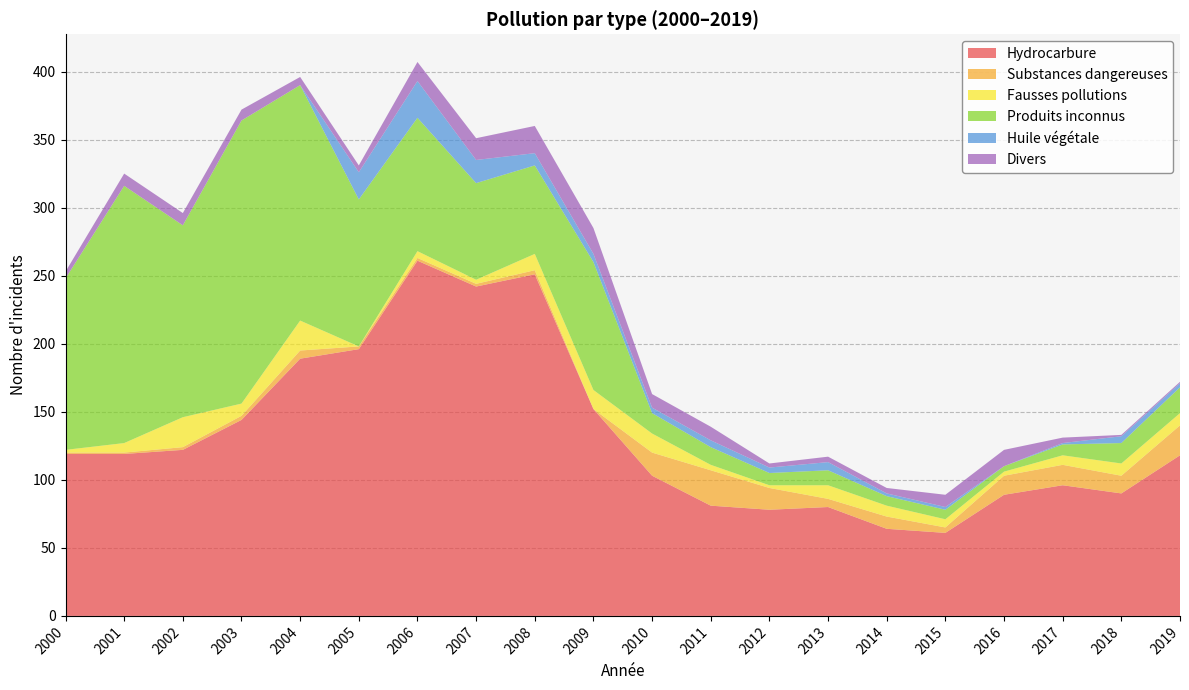

Reading left to right, transcribe all the data shown in this chart.

Hydrocarbure: 2000=119	2001=119	2002=122	2003=144	2004=189	2005=196	2006=261	2007=242	2008=251	2009=152	2010=103	2011=81	2012=78	2013=80	2014=64	2015=61	2016=89	2017=96	2018=90	2019=118
Substances dangereuses: 2000=1	2001=1	2002=2	2003=3	2004=6	2005=2	2006=2	2007=2	2008=3	2009=0	2010=17	2011=26	2012=16	2013=6	2014=9	2015=4	2016=14	2017=15	2018=13	2019=22
Fausses pollutions: 2000=2	2001=7	2002=22	2003=9	2004=22	2005=0	2006=5	2007=3	2008=12	2009=14	2010=14	2011=4	2012=2	2013=10	2014=8	2015=6	2016=3	2017=7	2018=9	2019=9
Produits inconnus: 2000=126	2001=189	2002=141	2003=208	2004=173	2005=108	2006=98	2007=71	2008=65	2009=94	2010=15	2011=13	2012=9	2013=11	2014=7	2015=7	2016=4	2017=8	2018=15	2019=19
Huile végétale: 2000=0	2001=0	2002=0	2003=0	2004=0	2005=20	2006=27	2007=17	2008=9	2009=6	2010=4	2011=5	2012=4	2013=6	2014=2	2015=2	2016=0	2017=1	2018=5	2019=3
Divers: 2000=5	2001=9	2002=9	2003=8	2004=6	2005=5	2006=14	2007=16	2008=20	2009=19	2010=10	2011=10	2012=3	2013=4	2014=4	2015=9	2016=12	2017=4	2018=1	2019=1